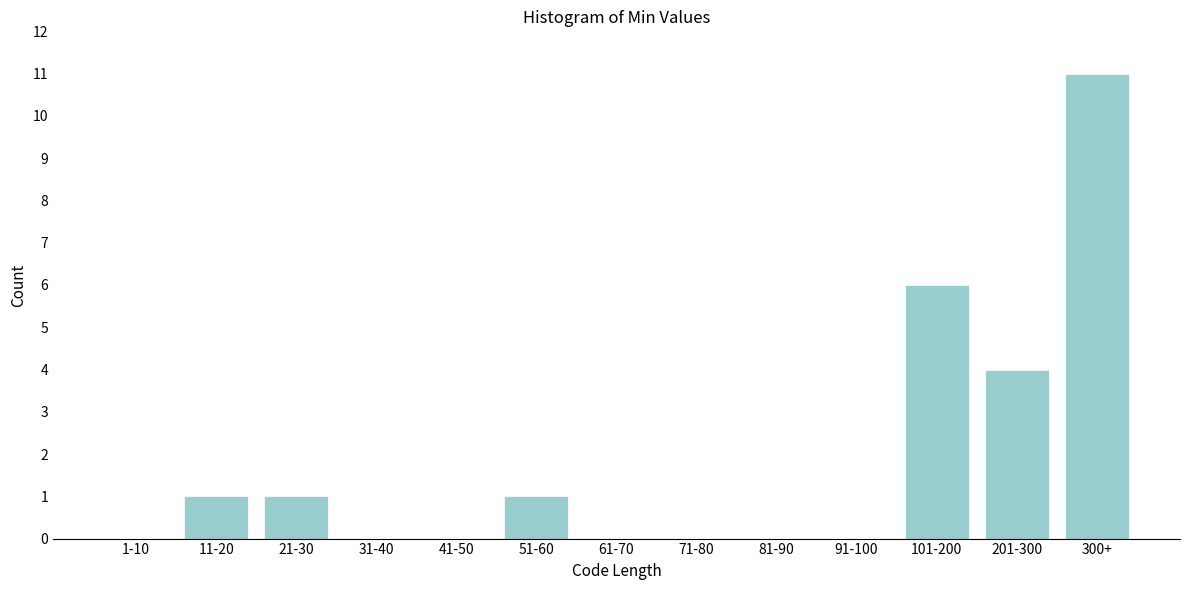

Reading right to left, transcribe all the data shown in this chart.

300+=11	201-300=4	101-200=6	91-100=0	81-90=0	71-80=0	61-70=0	51-60=1	41-50=0	31-40=0	21-30=1	11-20=1	1-10=0